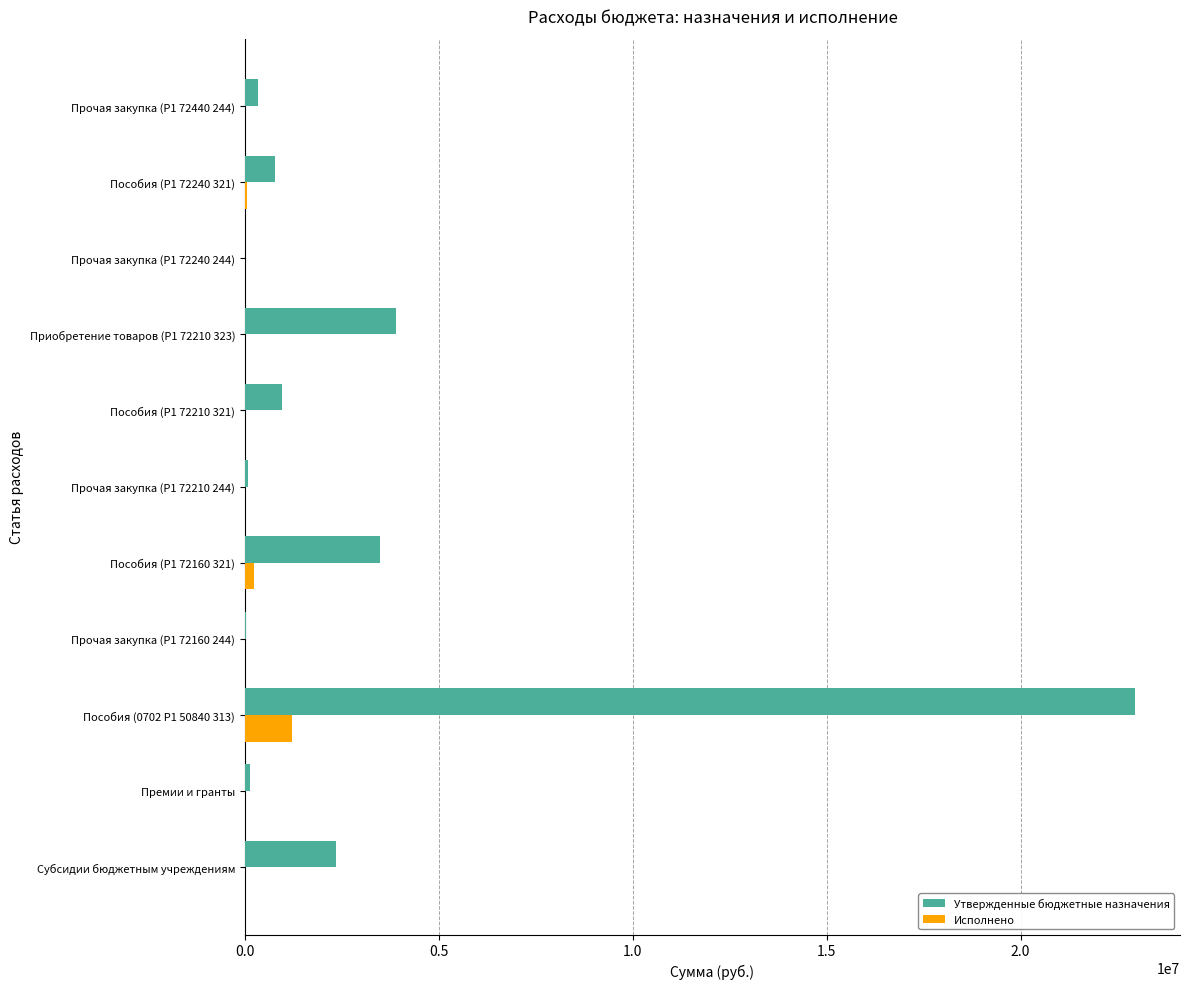

What is the sum of all Утвержденные бюджетные назначения values?

35031100.0